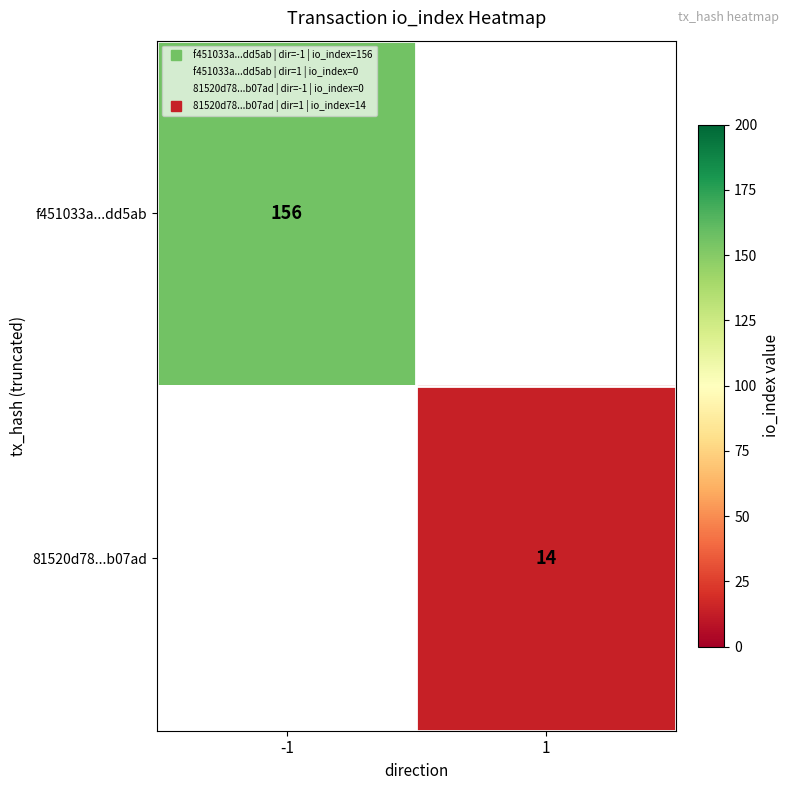

Is the value of 81520d78...b07ad at -1 greater than the value of f451033a...dd5ab at -1?

No